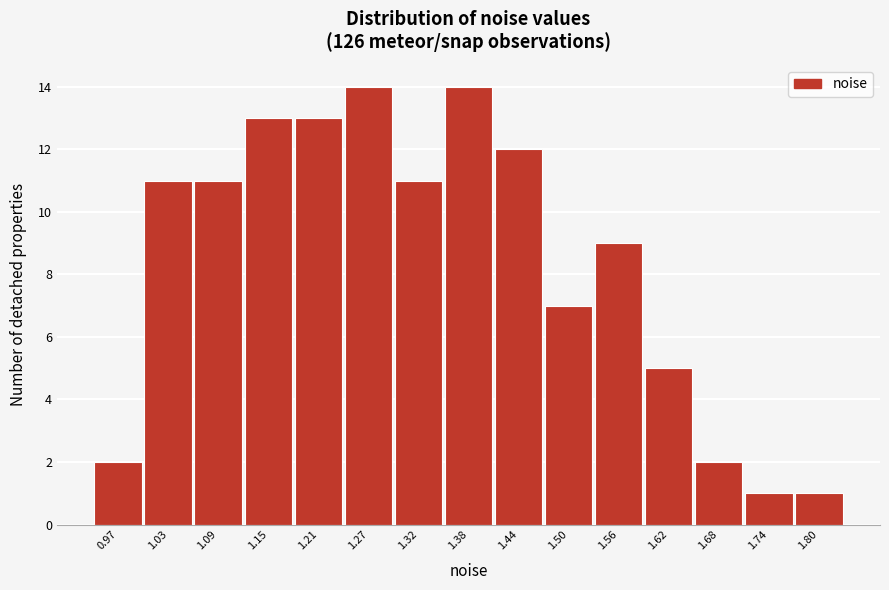

Reading right to left, extract all data points from this chart.

1.80=1	1.74=1	1.68=2	1.62=5	1.56=9	1.50=7	1.44=12	1.38=14	1.32=11	1.27=14	1.21=13	1.15=13	1.09=11	1.03=11	0.97=2